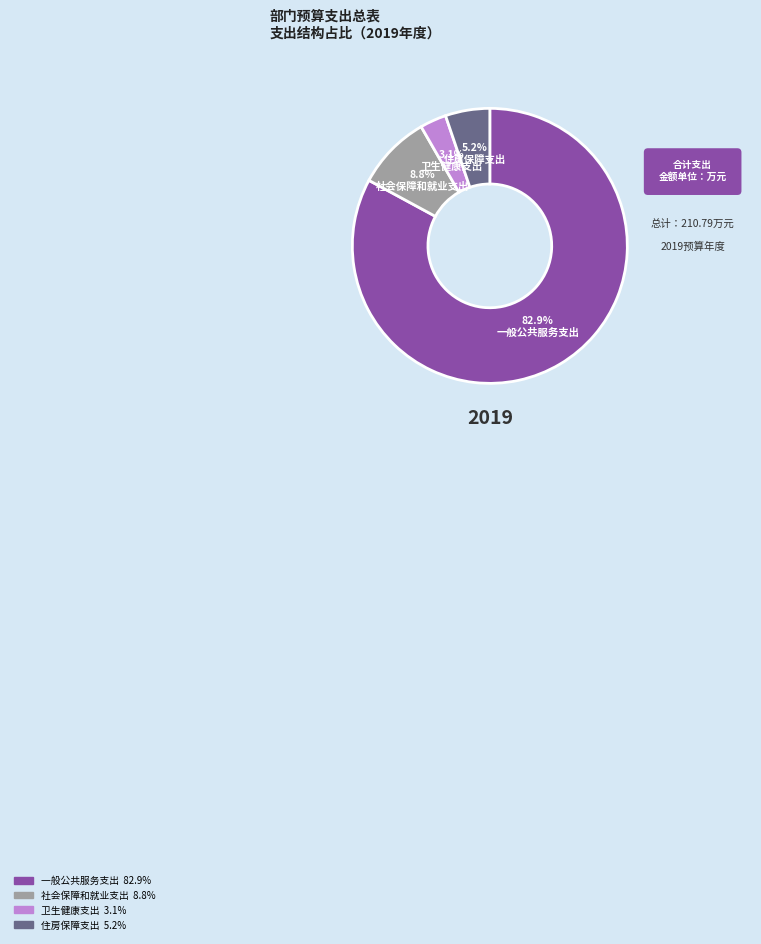

Rank the categories by value from lowest to highest.

卫生健康支出, 住房保障支出, 社会保障和就业支出, 一般公共服务支出